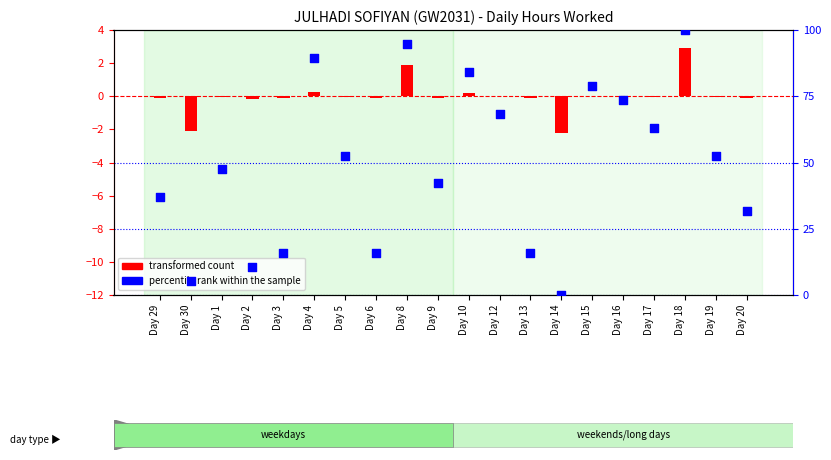

Which series has the largest total across all categories?

percentile rank within the sample